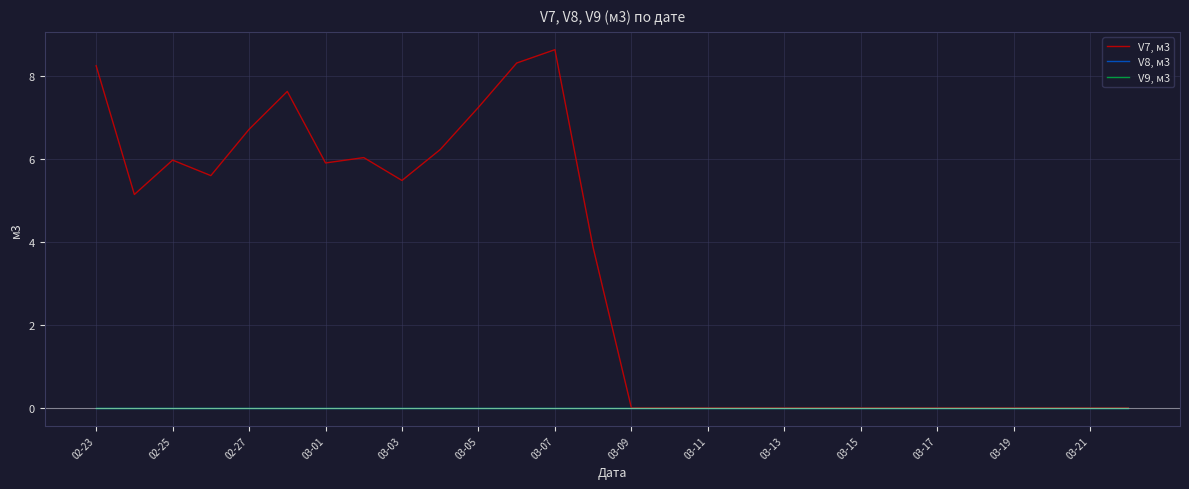

At how many categories does at least one series exceed 5?

13